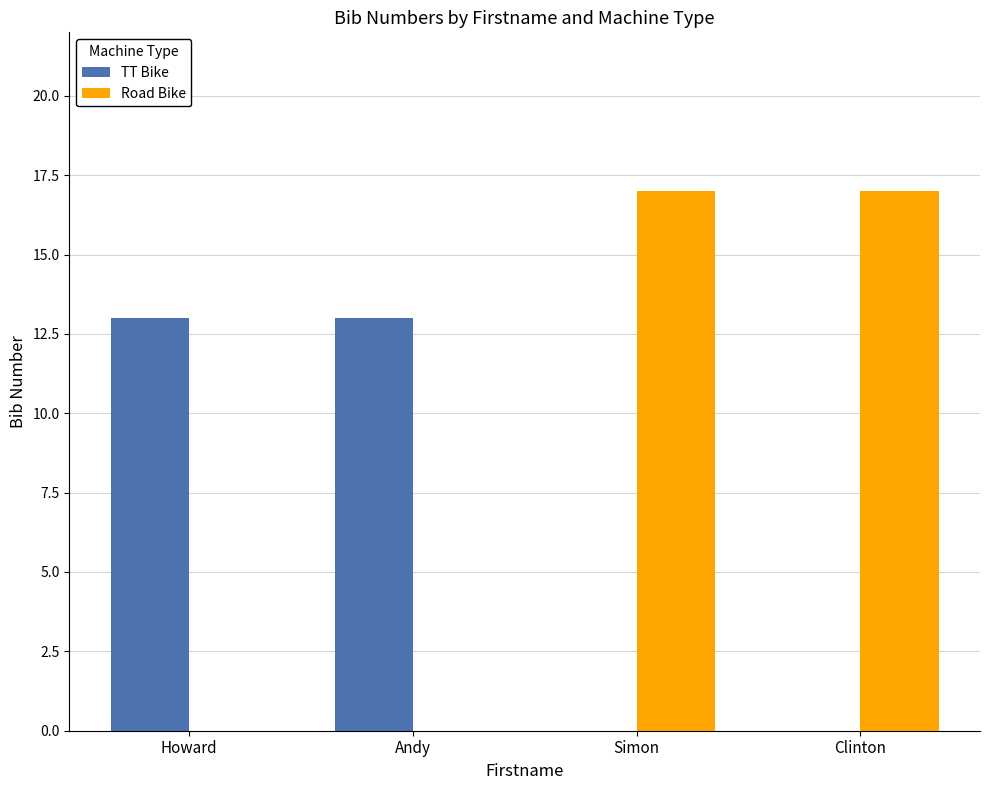

What are all the series names shown in the legend?

TT Bike, Road Bike